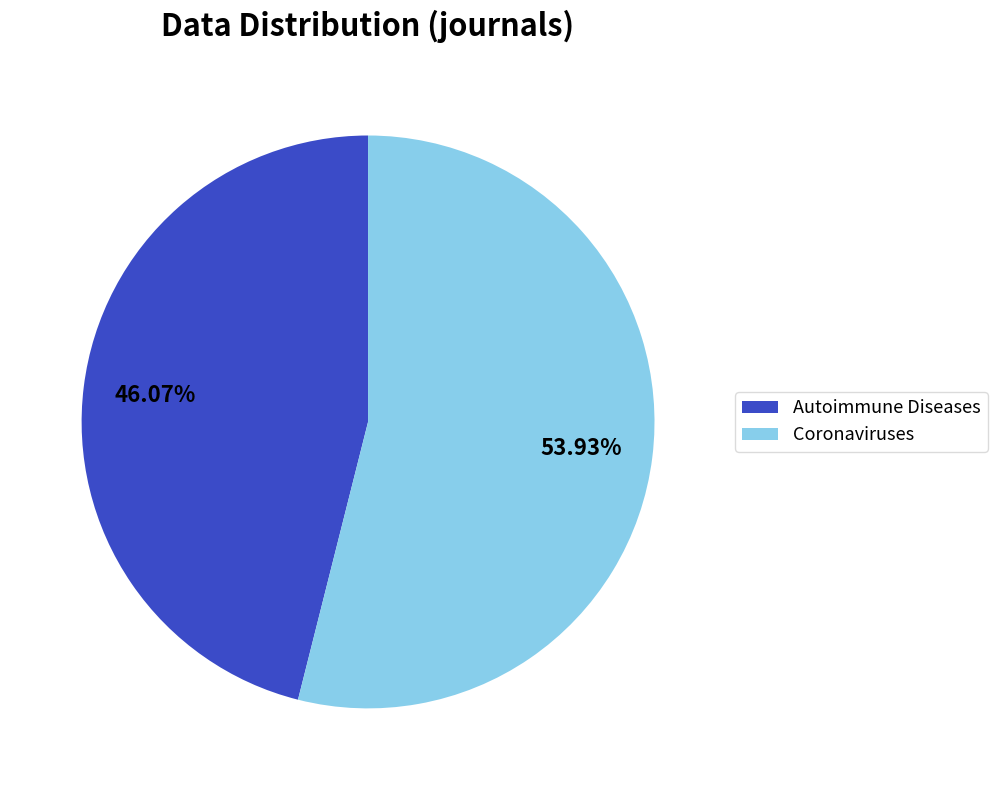

Count the number of slices in the pie.

2